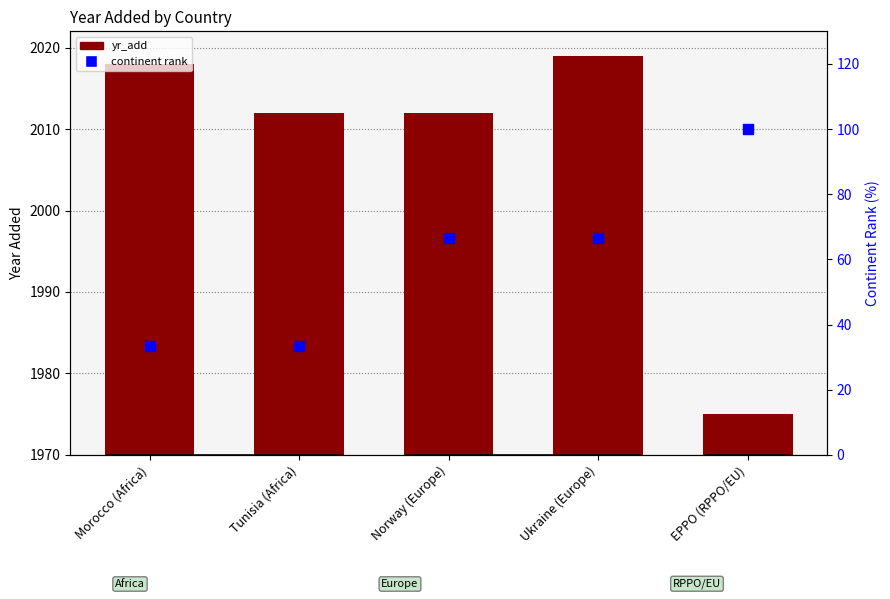

Which series reaches the maximum Y coordinate?

yr_add